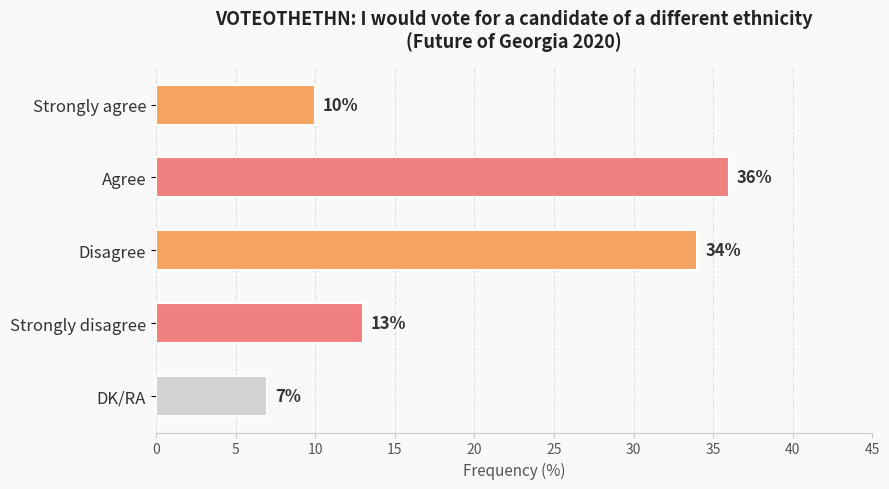

What is the sum of all values?

100